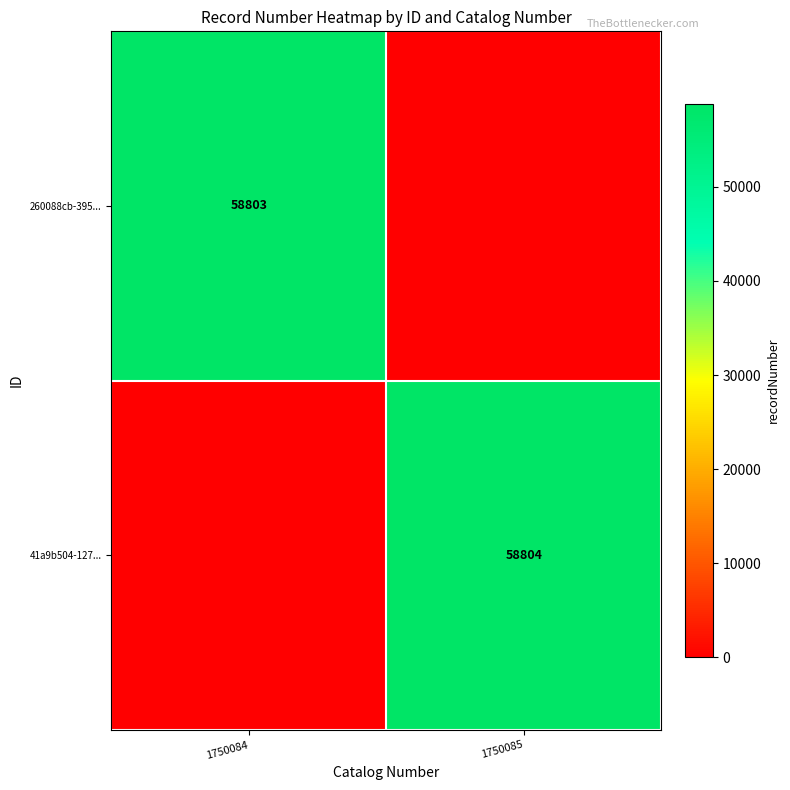

True or false: 41a9b504-127... has a value of 58804 at 1750085.

True